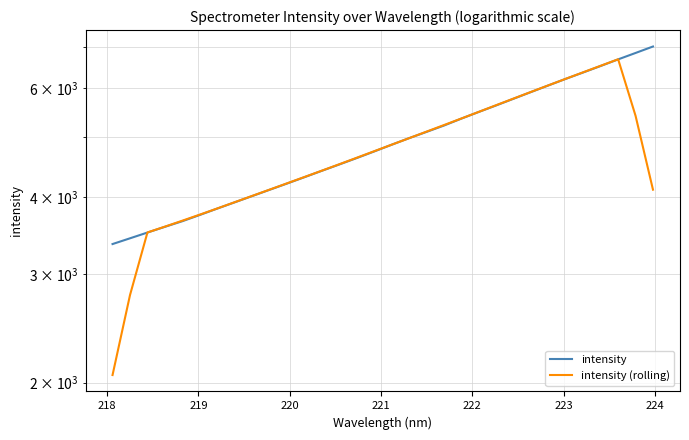

After their last crossing, which series has the higher values: intensity or intensity (rolling)?

intensity